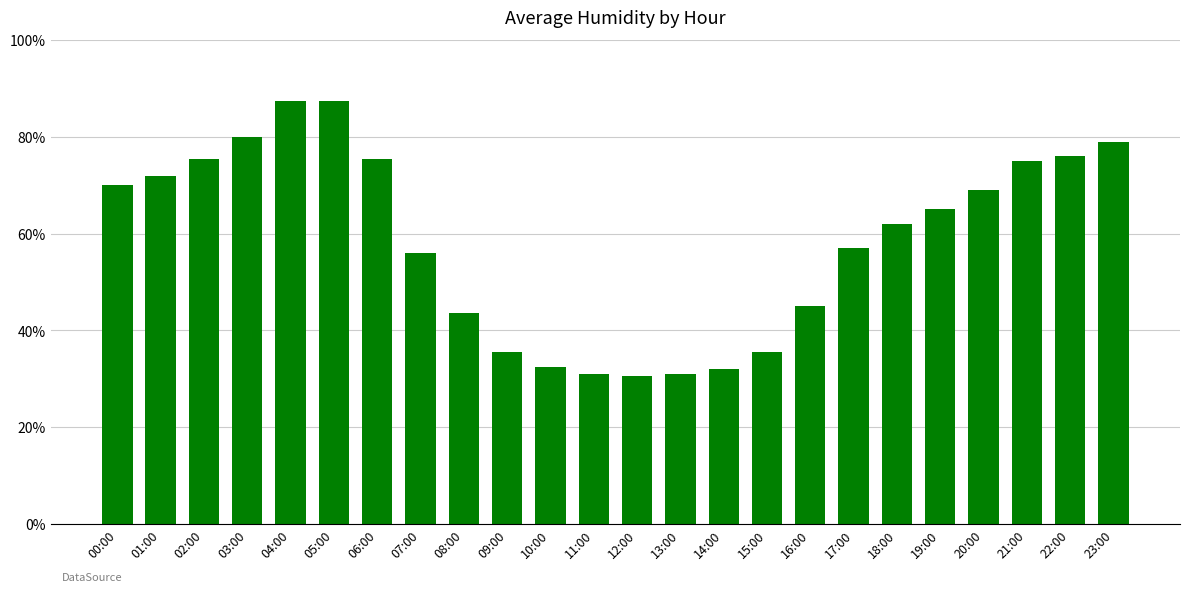

What is the sum of all values?

1403.5